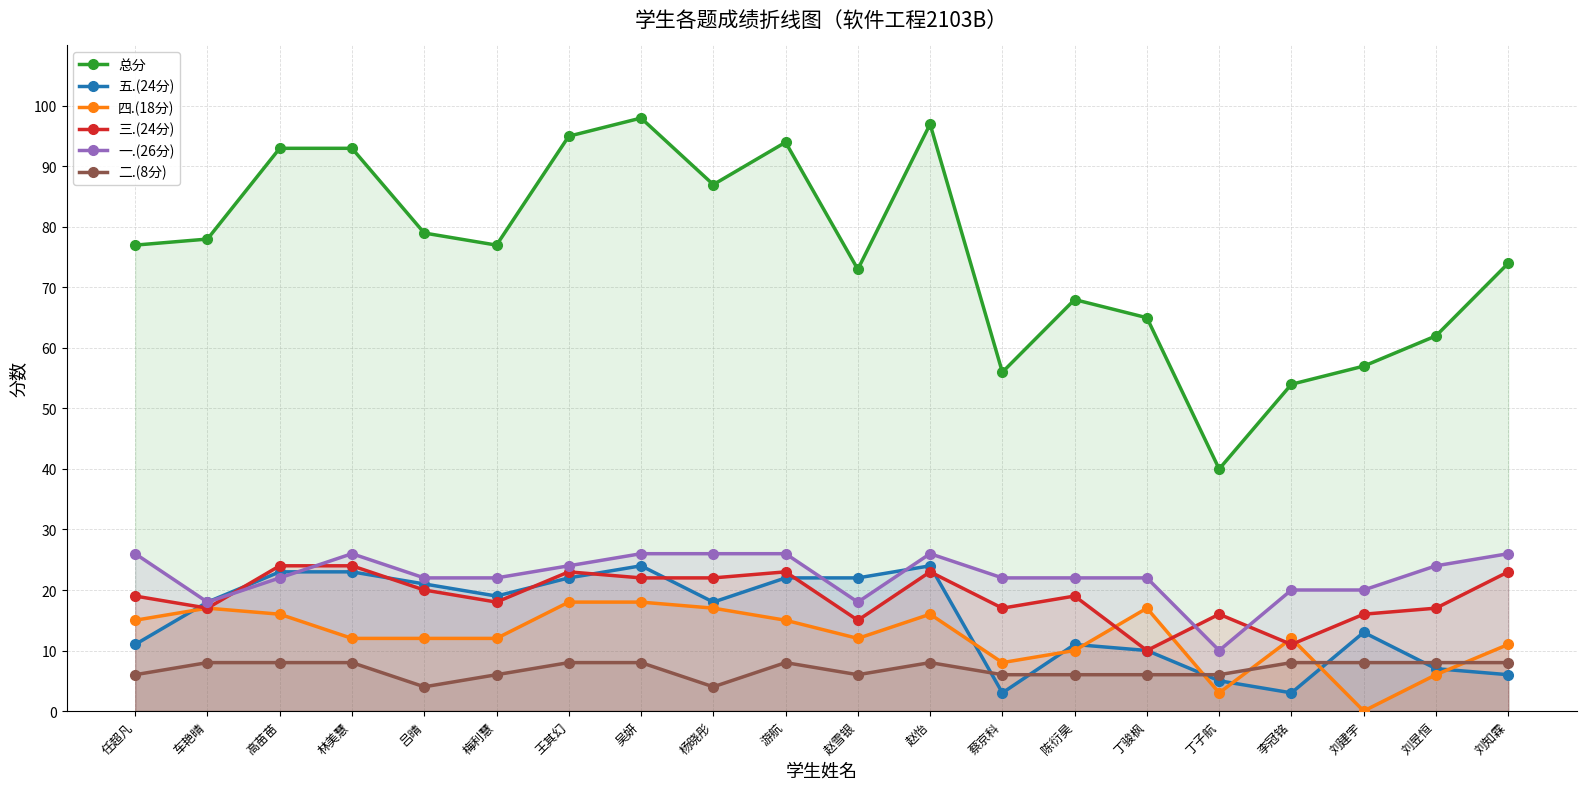

Which series ends up on top after the final intersection of 三.(24分) and 一.(26分)?

一.(26分)